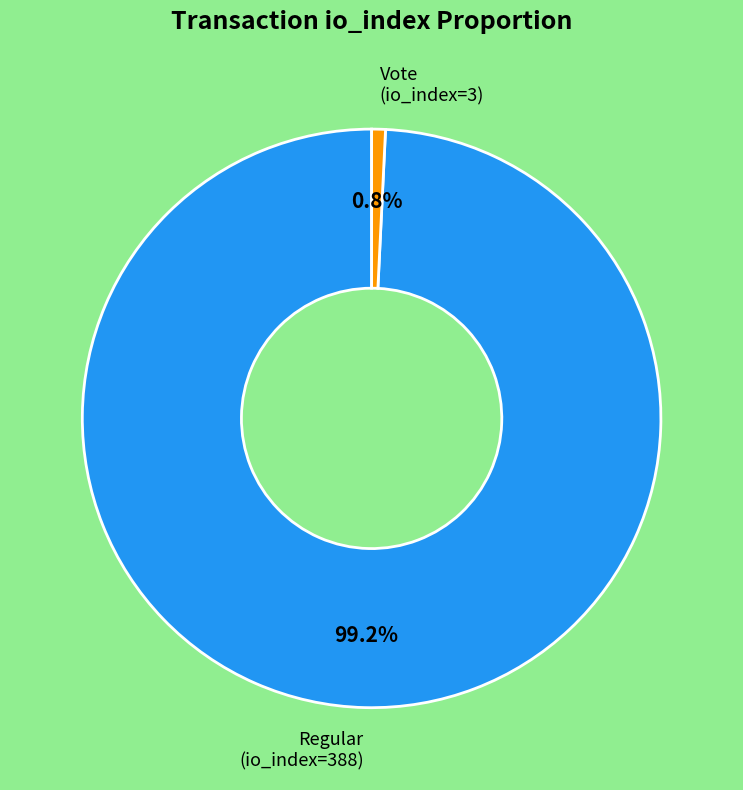

Count the number of slices in the pie.

2